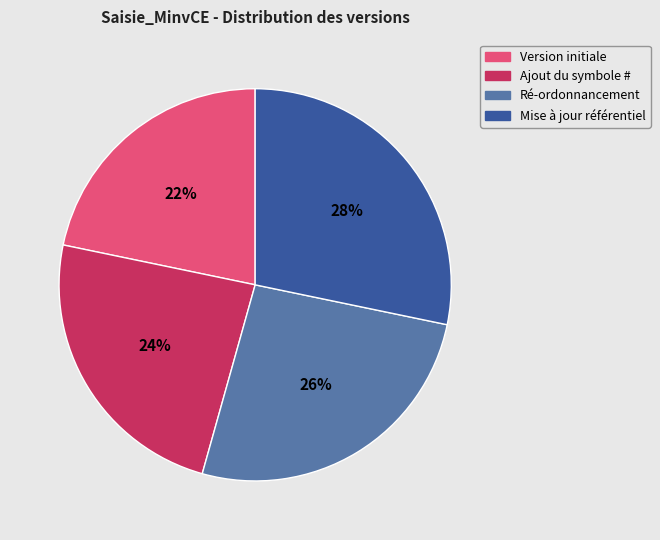

To the nearest percent, what is the average slice percentage?

25%